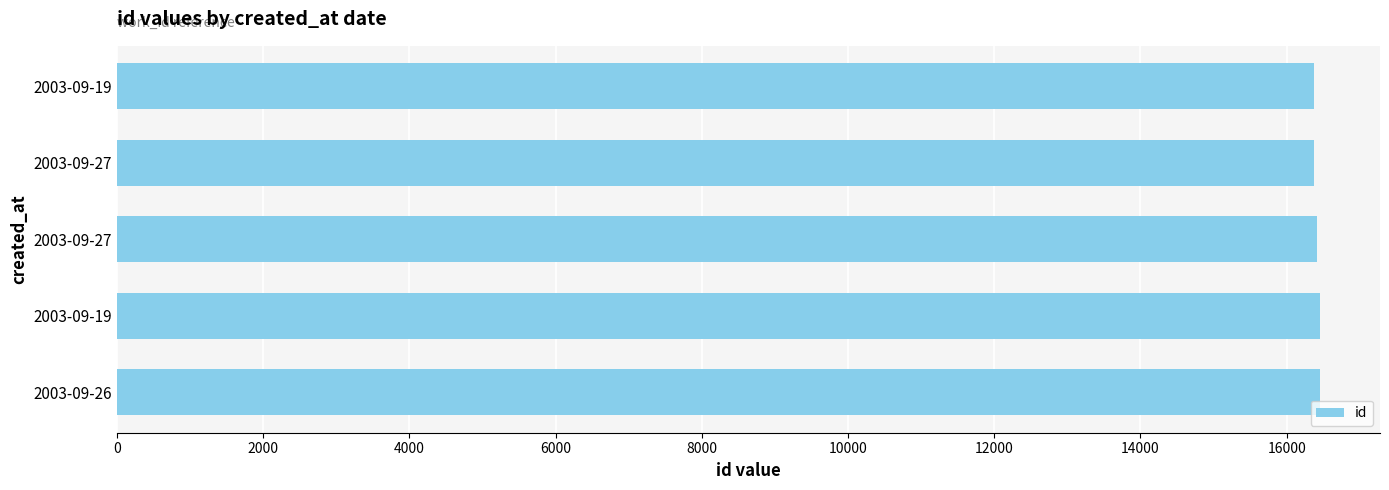

How many data points are less than 16414?

2